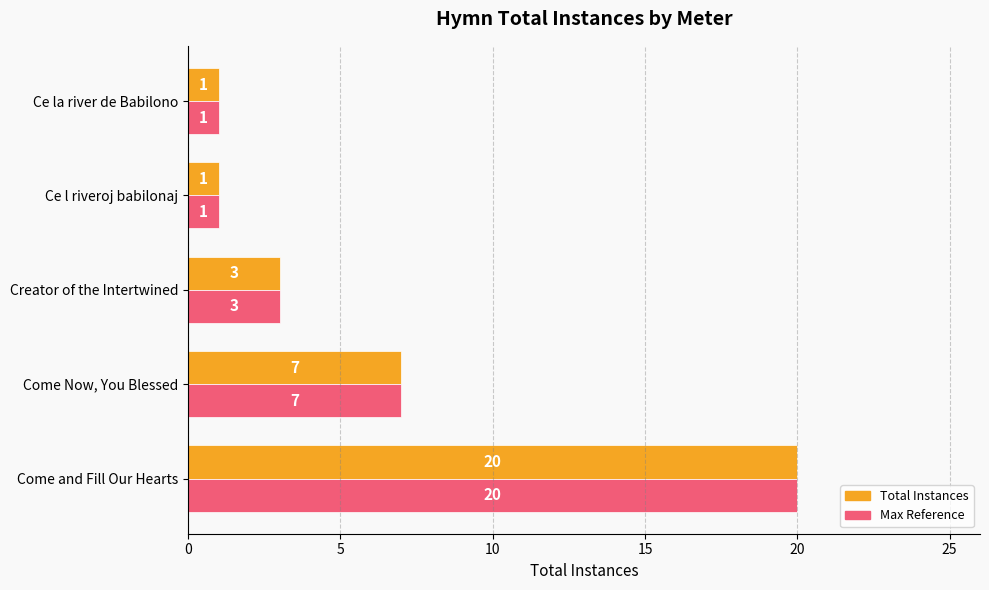

What is the difference between the maximum and minimum values in the Max Reference series?

19